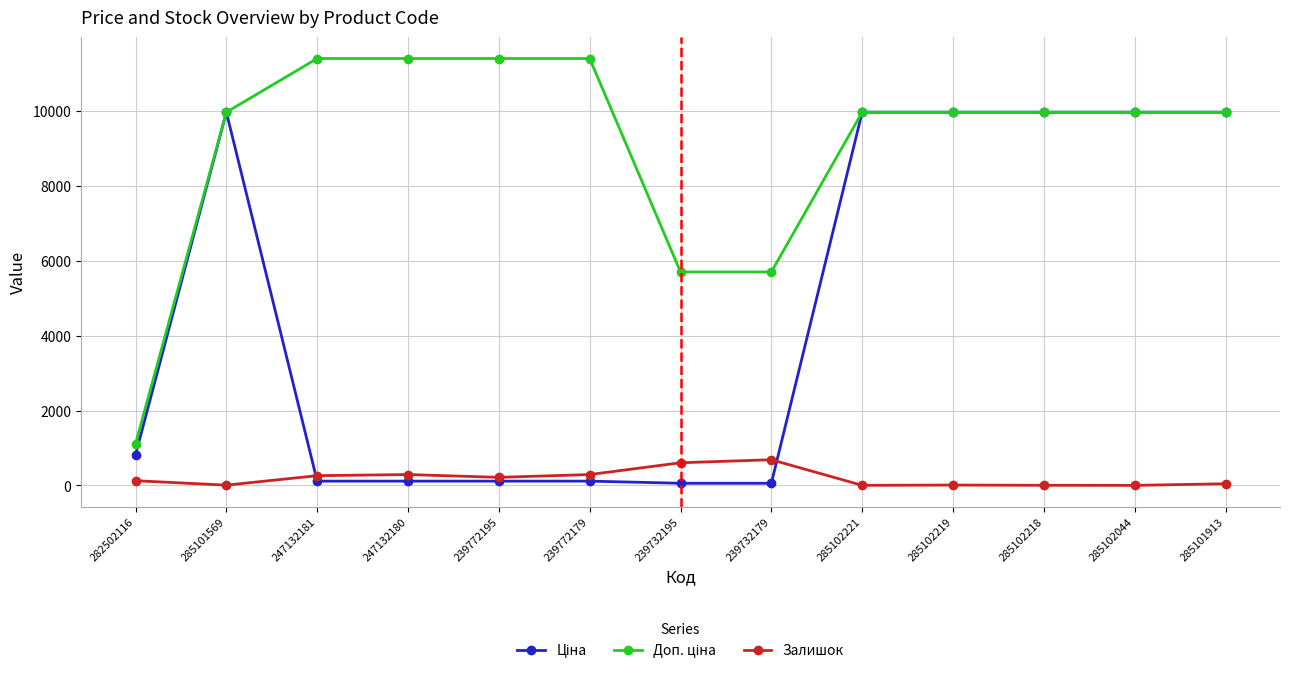

True or false: Залишок has more than 1 interior local peaks.

True